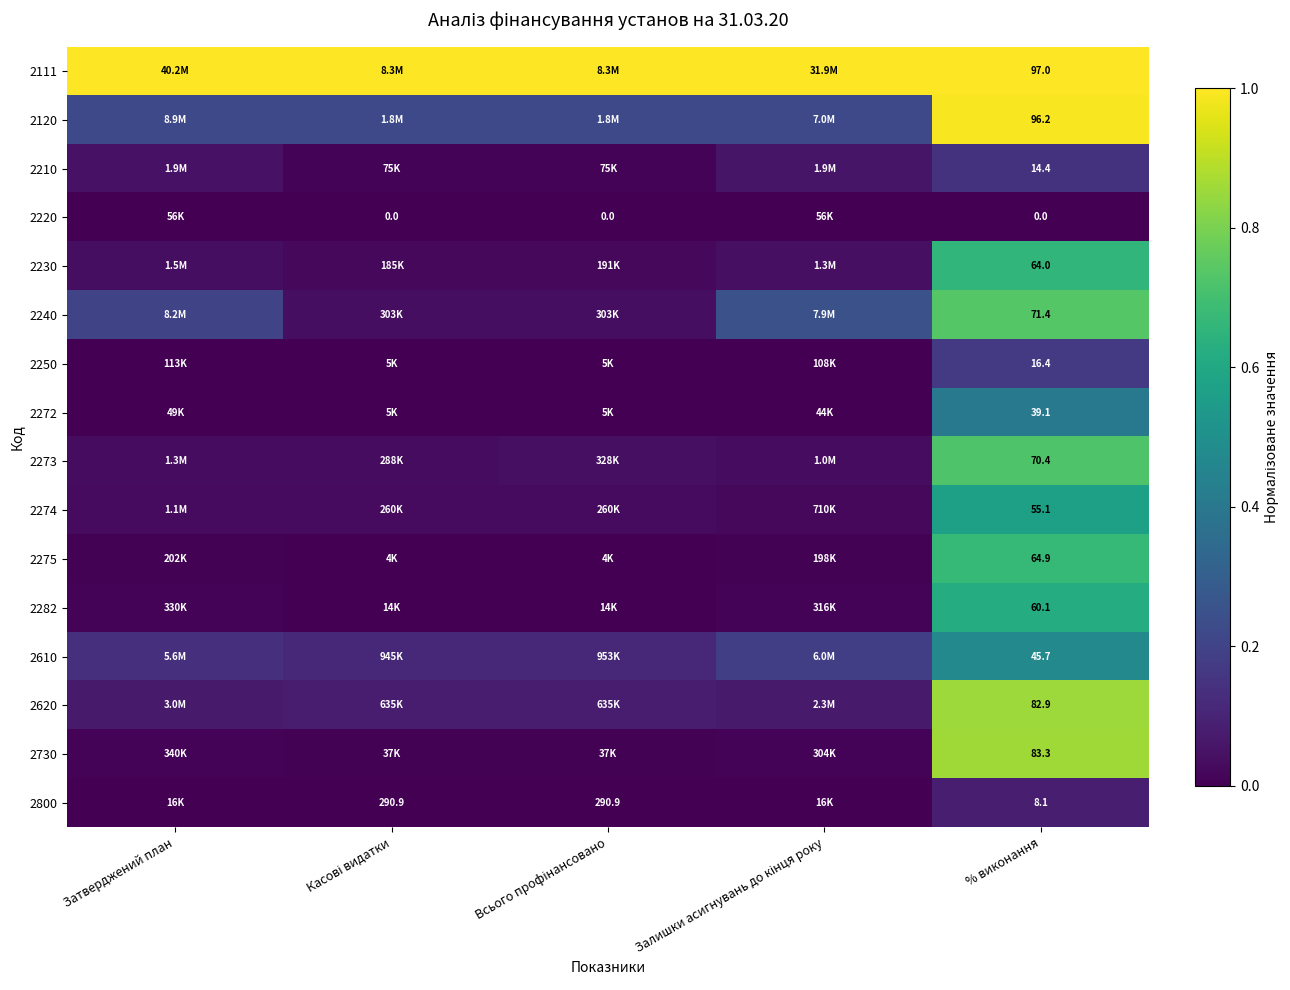

At how many categories does at least one series exceed 0?

5